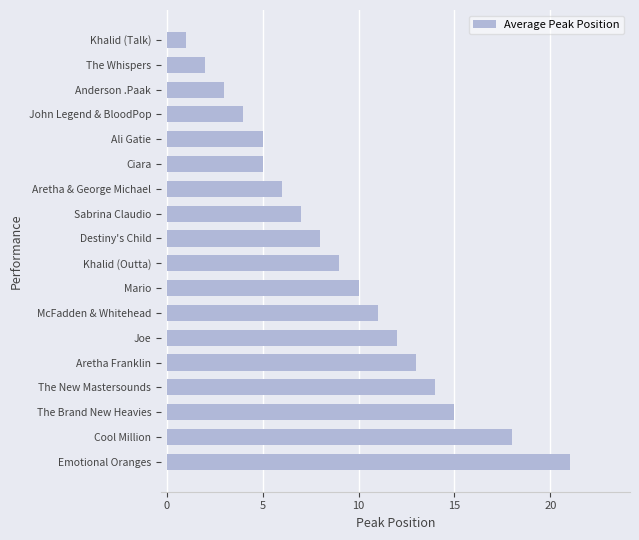

What is the ratio of the value at Aretha Franklin to the value at Khalid (Outta)?

1.4